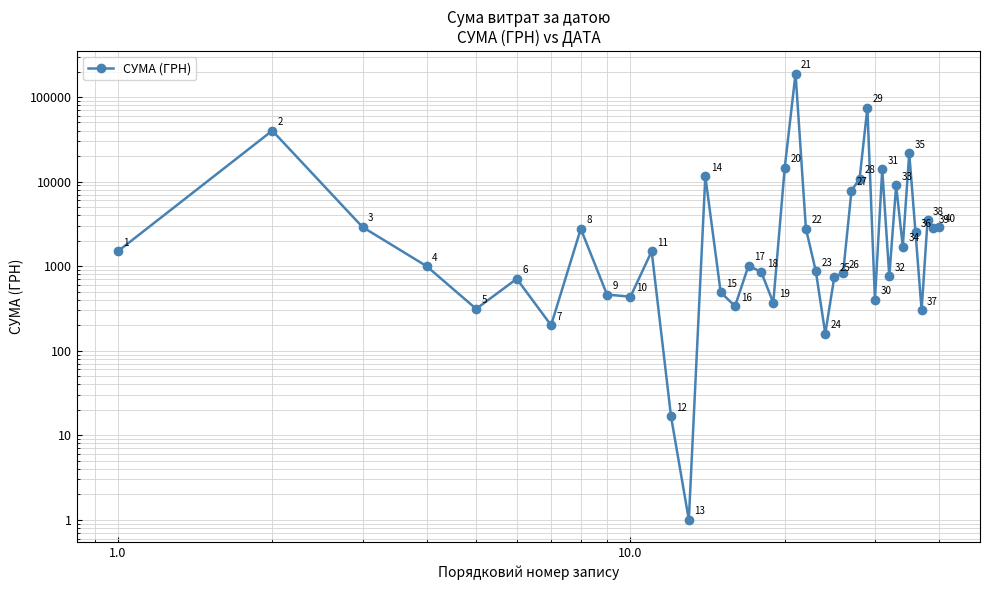

How many distinct data groups are displayed?

1